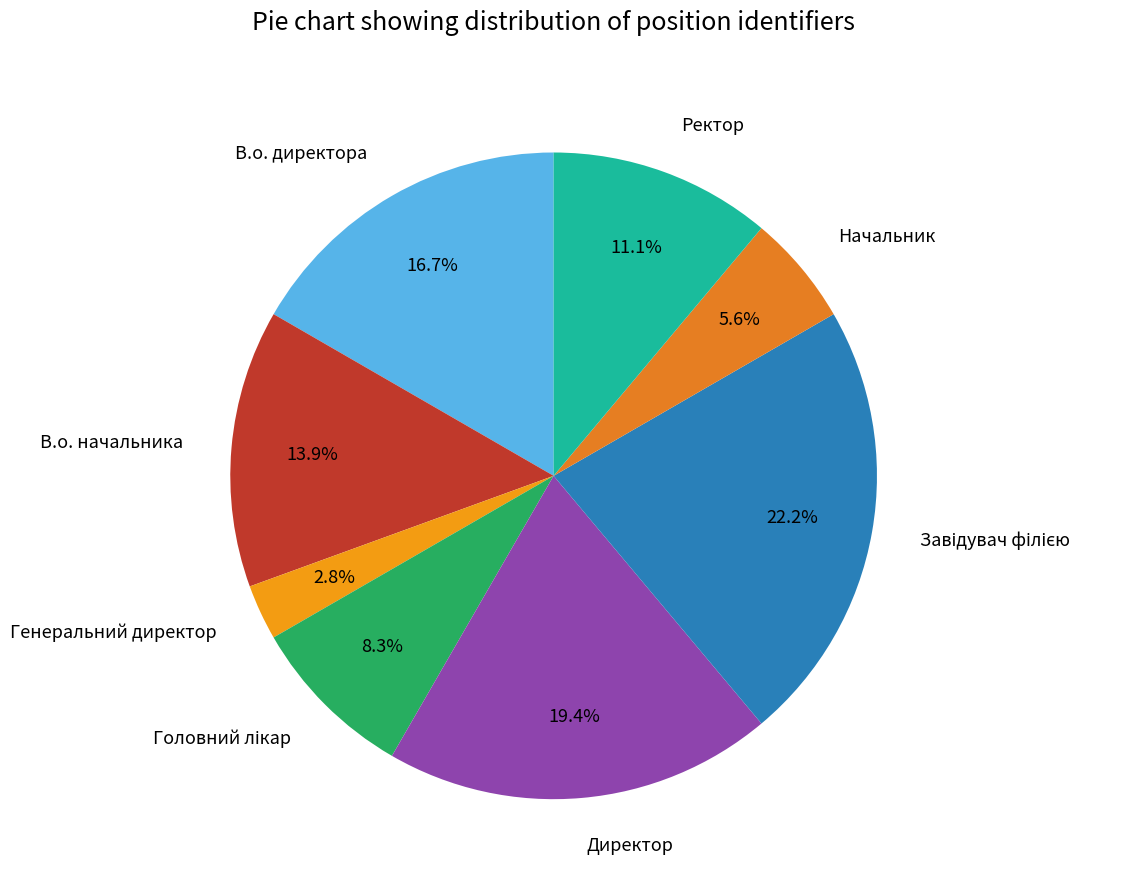

What percentage is the Директор slice, to the nearest percent?

19%